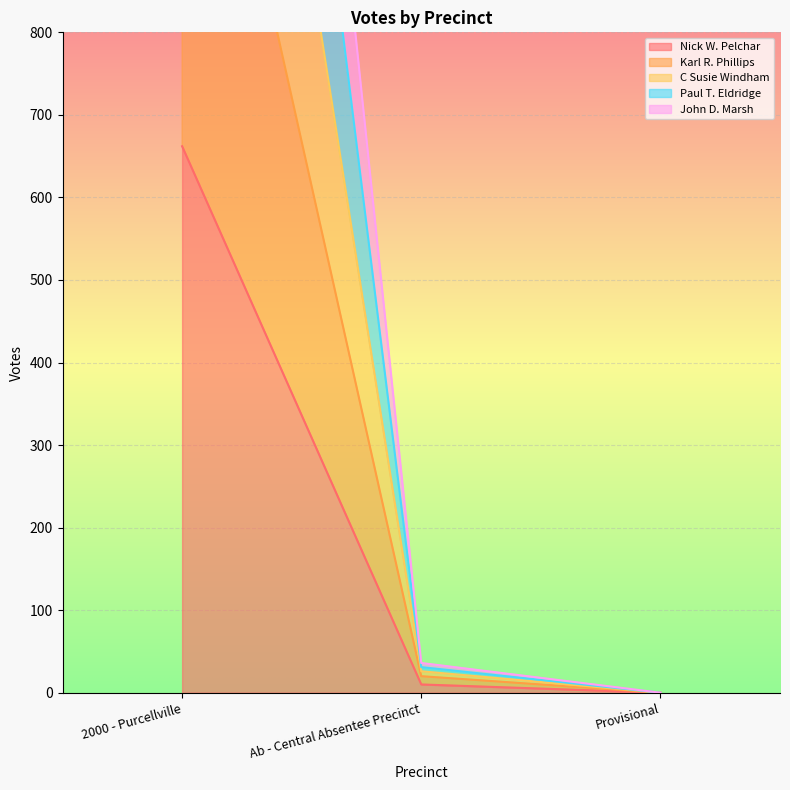

What is the label of the 1st point from the left?

2000 - Purcellville